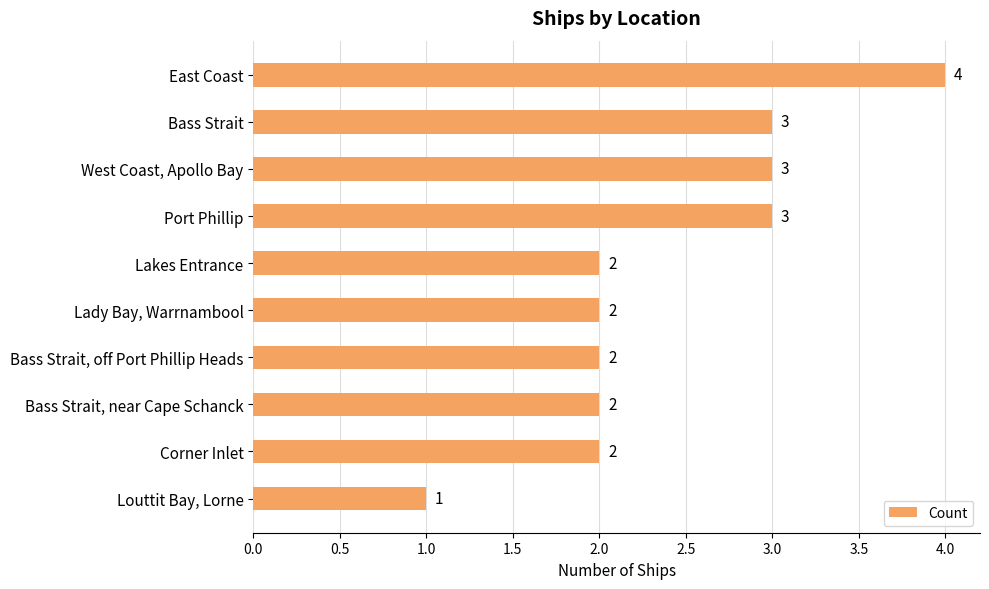

What is the sum of all values?

24